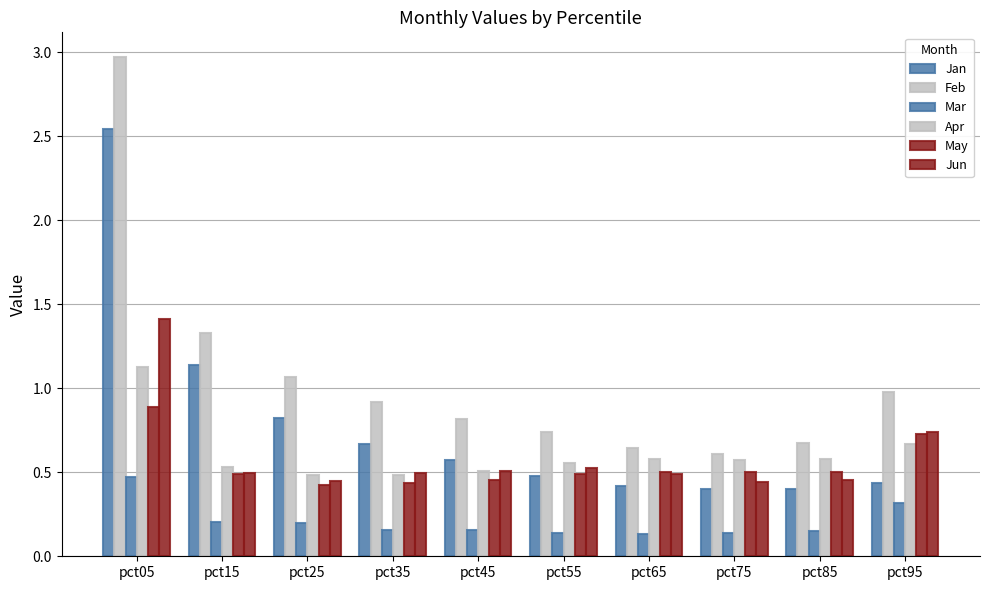

Are the bars horizontal?

No